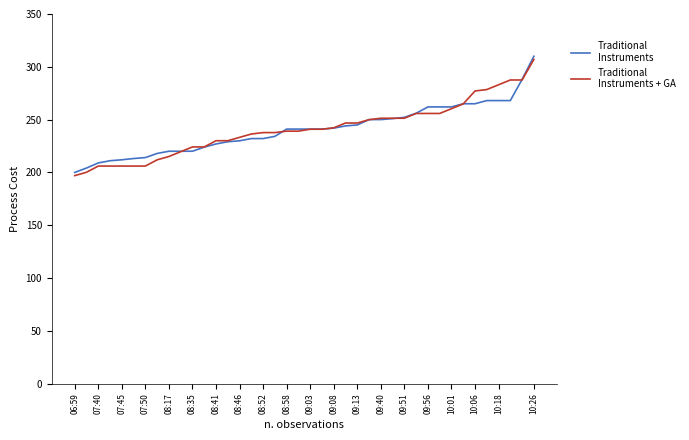

Does the chart display data point markers on the line(s)?

No